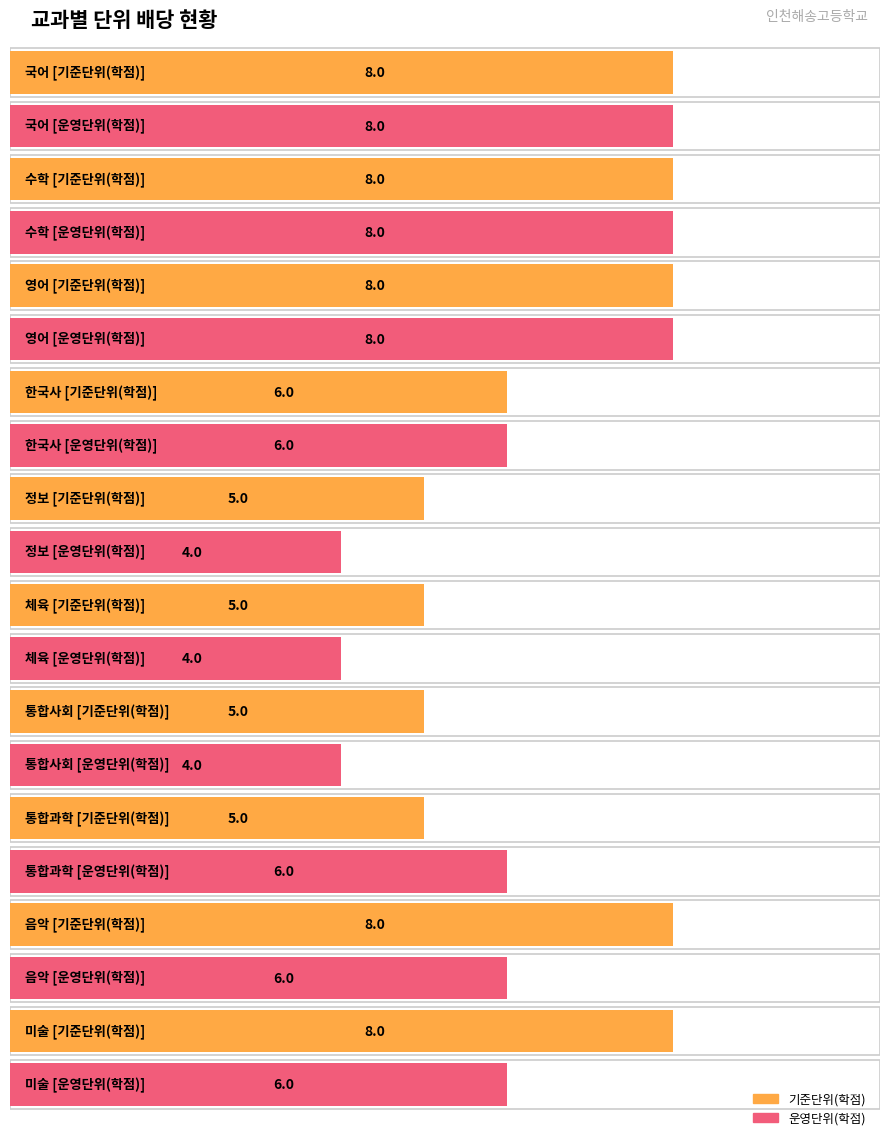

What value does the 기준단위(학점) series have at 체육?

5